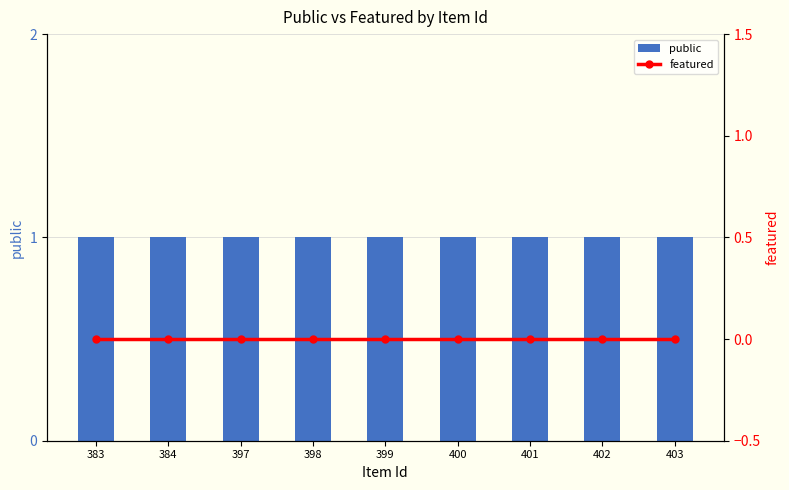

At which category does the chart reach its peak across all series?

383